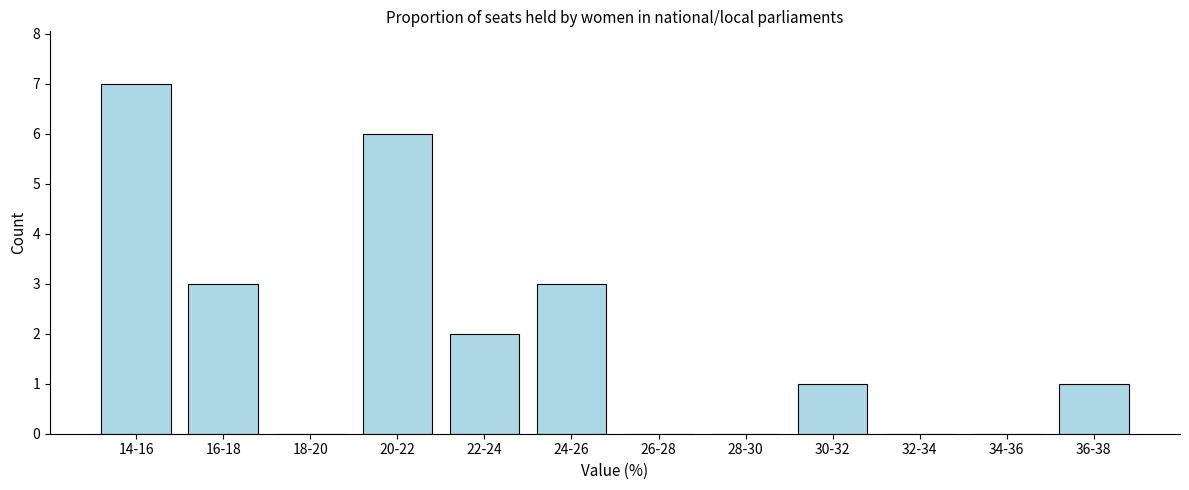

Reading left to right, list all the values displayed in this chart.

14-16=7	16-18=3	18-20=0	20-22=6	22-24=2	24-26=3	26-28=0	28-30=0	30-32=1	32-34=0	34-36=0	36-38=1